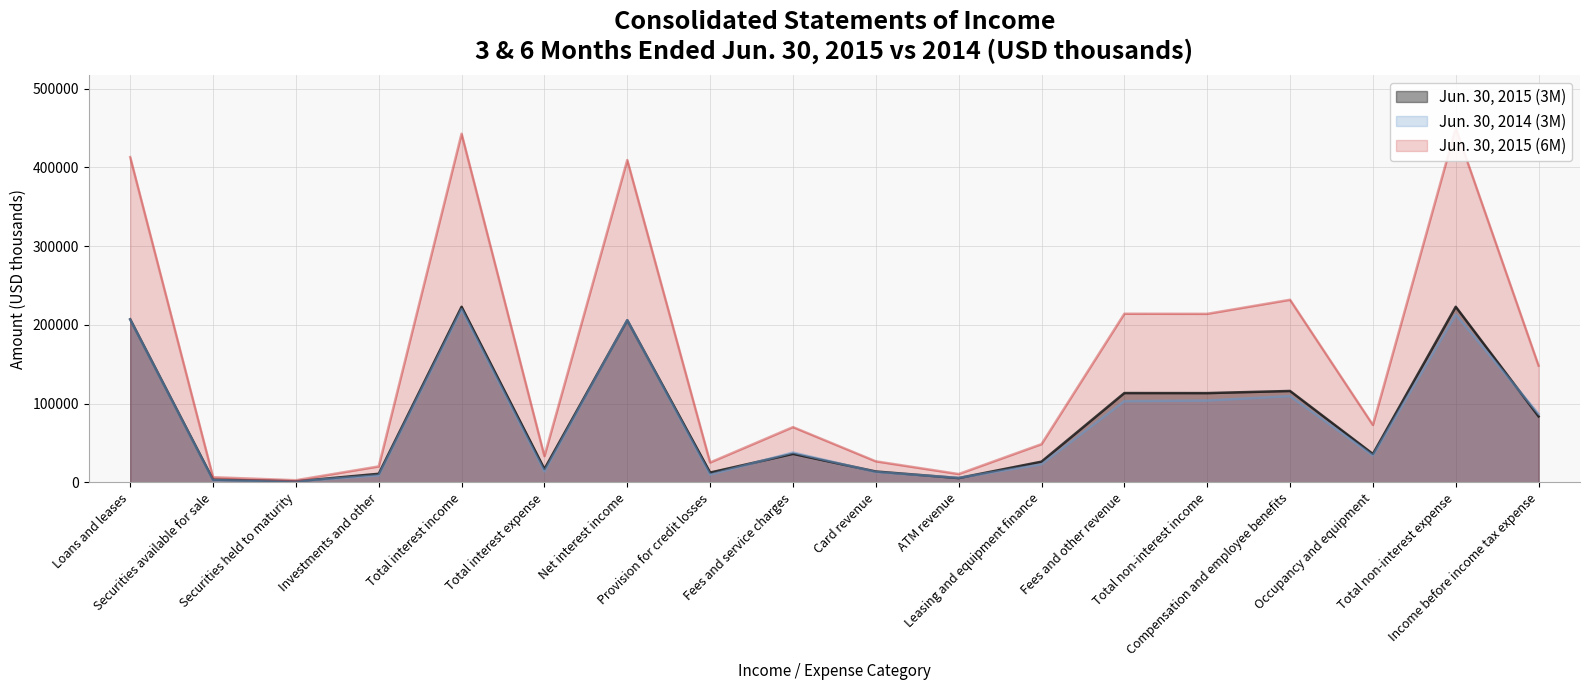

Reading left to right, transcribe all the data shown in this chart.

Jun. 30, 2015 (3M): Loans and leases=207164	Securities available for sale=3543	Securities held to maturity=1384	Investments and other=10990	Total interest income=223081	Total interest expense=17052	Net interest income=206029	Provision for credit losses=12528	Fees and service charges=36295	Card revenue=13902	ATM revenue=5540	Leasing and equipment finance=26385	Fees and other revenue=113508	Total non-interest income=113449	Compensation and employee benefits=116159	Occupancy and equipment=36152	Total non-interest expense=223109	Income before income tax expense=83841
Jun. 30, 2014 (3M): Loans and leases=206788	Securities available for sale=2805	Securities held to maturity=1443	Investments and other=9055	Total interest income=220091	Total interest expense=13990	Net interest income=206101	Provision for credit losses=9909	Fees and service charges=38035	Card revenue=13249	ATM revenue=5794	Leasing and equipment finance=23069	Fees and other revenue=103249	Total non-interest income=104016	Compensation and employee benefits=109664	Occupancy and equipment=34316	Total non-interest expense=213195	Income before income tax expense=87013
Jun. 30, 2015 (6M): Loans and leases=413140	Securities available for sale=6623	Securities held to maturity=2789	Investments and other=20323	Total interest income=442875	Total interest expense=33426	Net interest income=409449	Provision for credit losses=25319	Fees and service charges=70267	Card revenue=26803	ATM revenue=10662	Leasing and equipment finance=48609	Fees and other revenue=214224	Total non-interest income=214087	Compensation and employee benefits=231974	Occupancy and equipment=72979	Total non-interest expense=449876	Income before income tax expense=148341